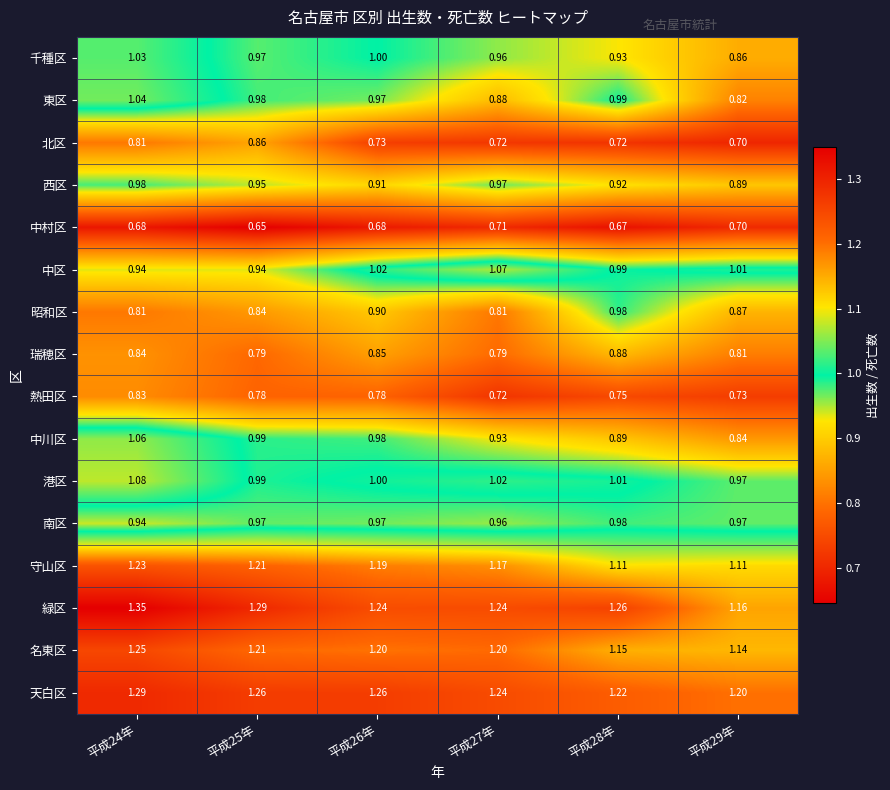

Between 平成27年 and 平成28年, which series saw the biggest shift?

昭和区